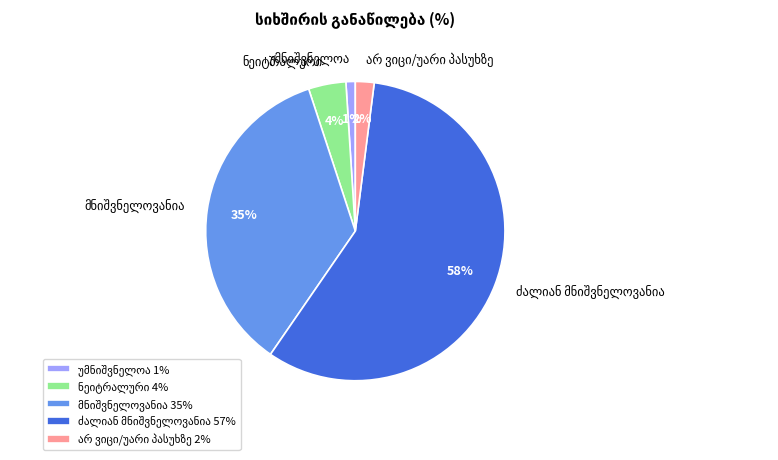

Is there any slice that represents more than half of the pie?

Yes